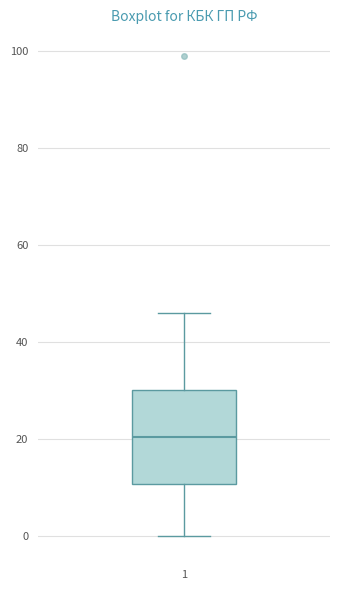

Read this box plot against the y-axis: the position of the median line, the range covered by the box, and the ends of both whiskers. The values are not printed on the chart, so give them approximately, as read against the axis.

median 20, box 10 to 30, whiskers 0 to 46